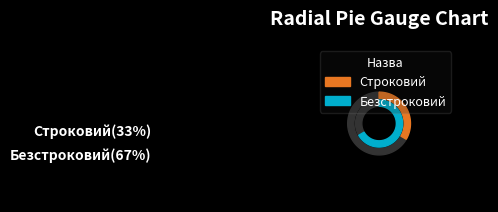

To the nearest percent, what is the combined percentage of Безстроковий and Строковий?

100%